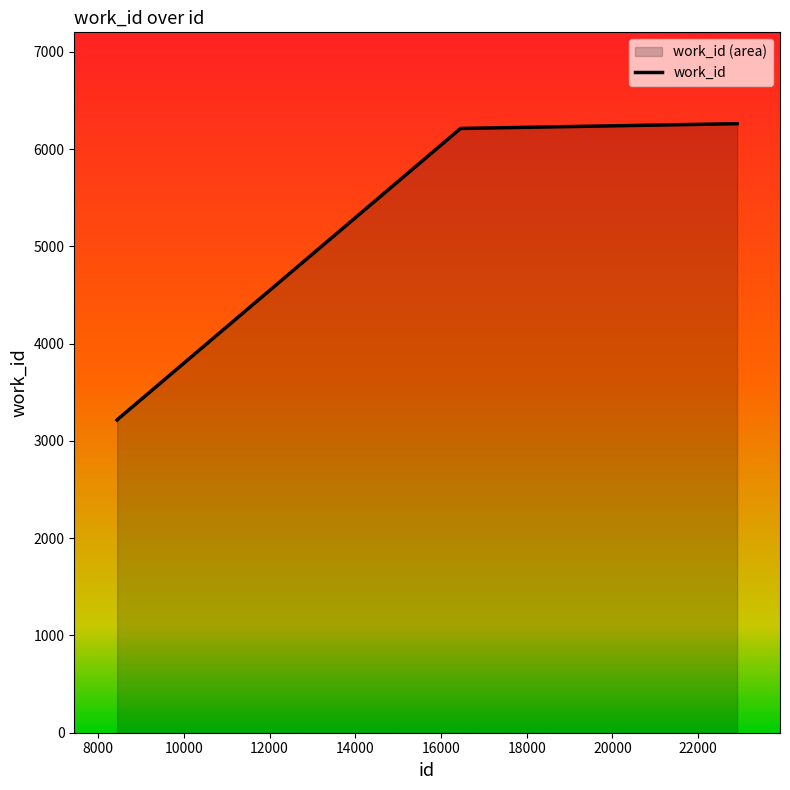

What is the greatest value displayed?

6262